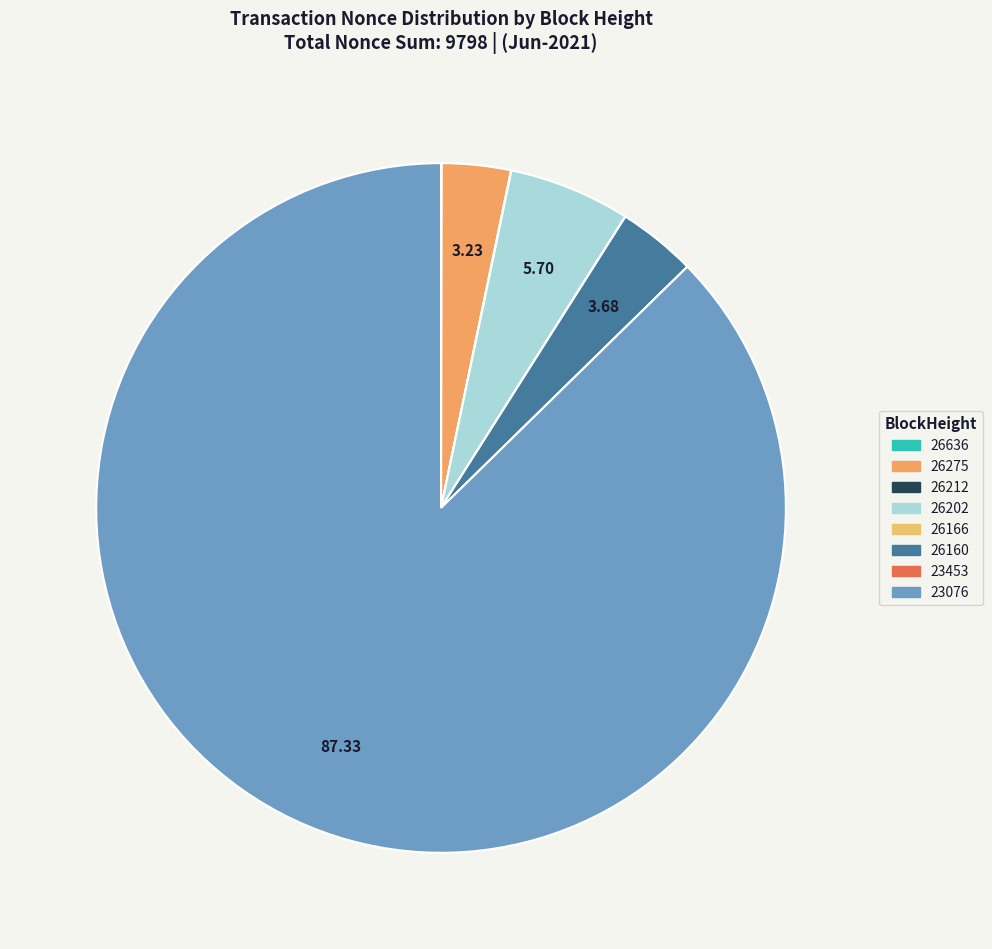

Which category has the smallest portion of the pie?

23453